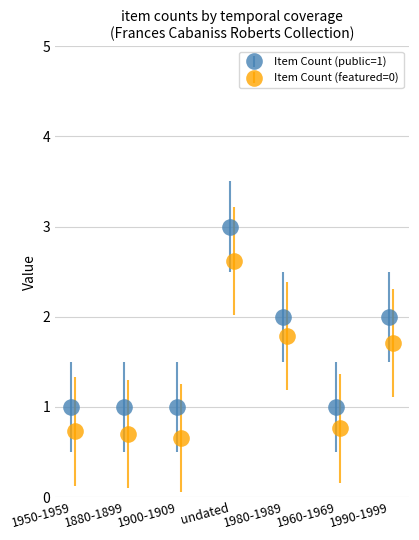

List the labels in order of value, smallest first.

1950-1959, 1880-1899, 1900-1909, 1960-1969, 1980-1989, 1990-1999, undated